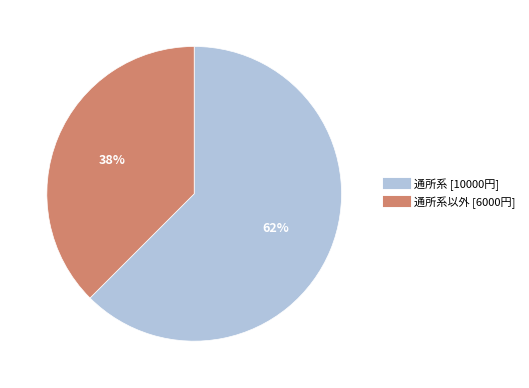

How many segments does this pie chart have?

2